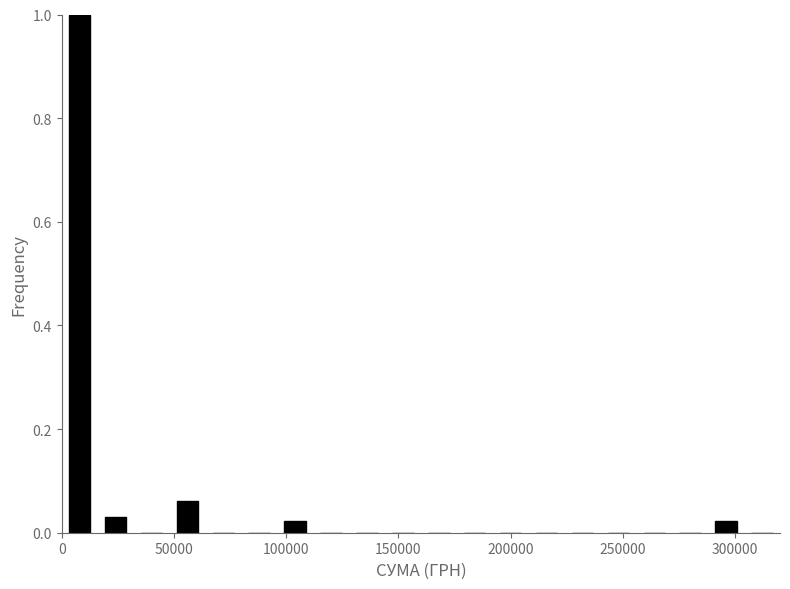

Around what value on the x-axis is the tallest bar? Give the approximate position of its centre, as read against the axis.

10000